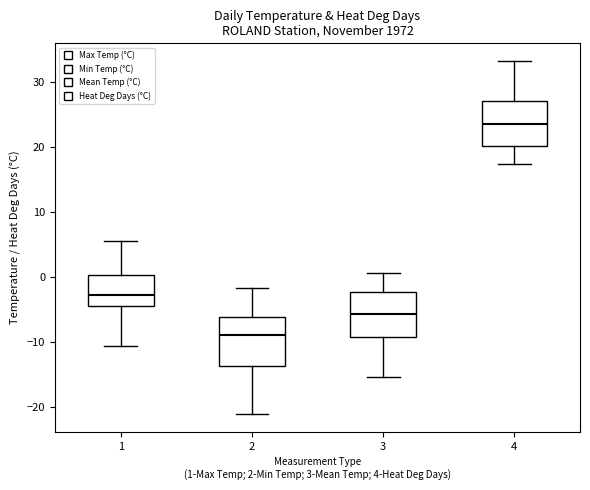

Which box's median line is the highest?

4